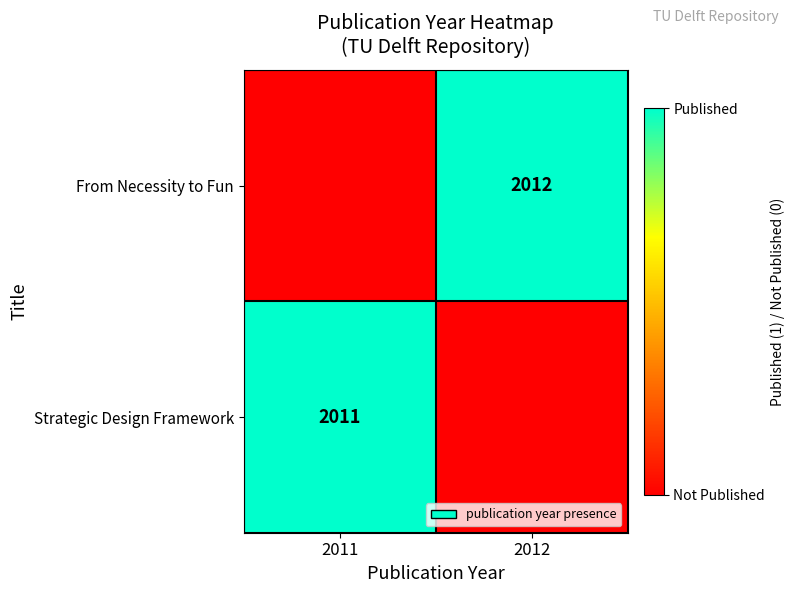

Count the number of data series in this chart.

2